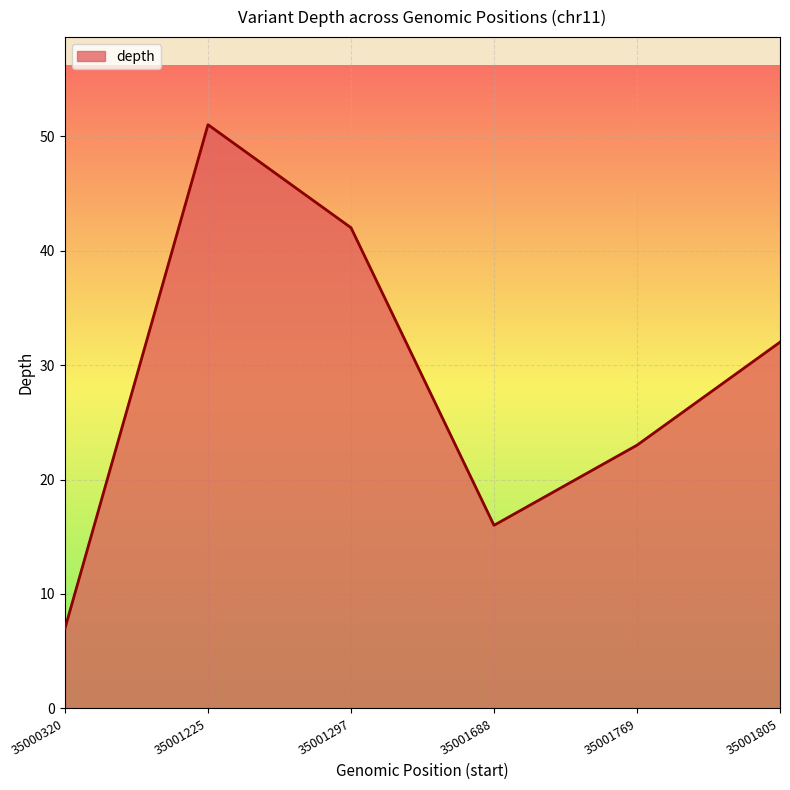

Is it true that the value at 35001297 is 71?

False